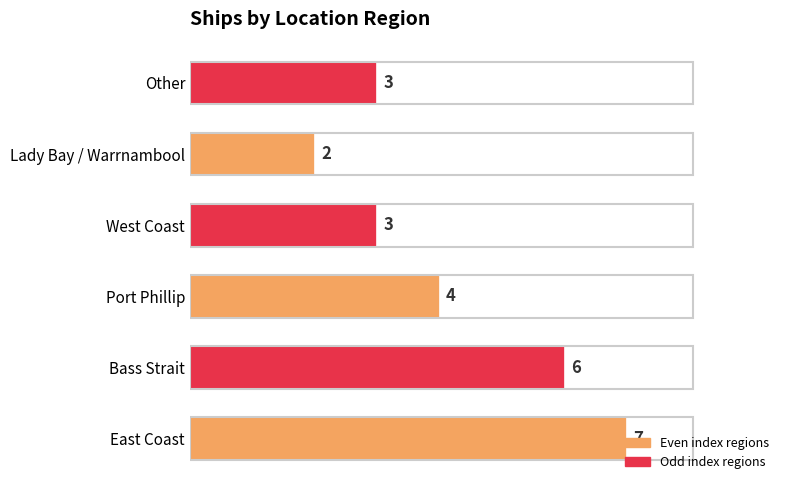

What is the sum of all values?

25